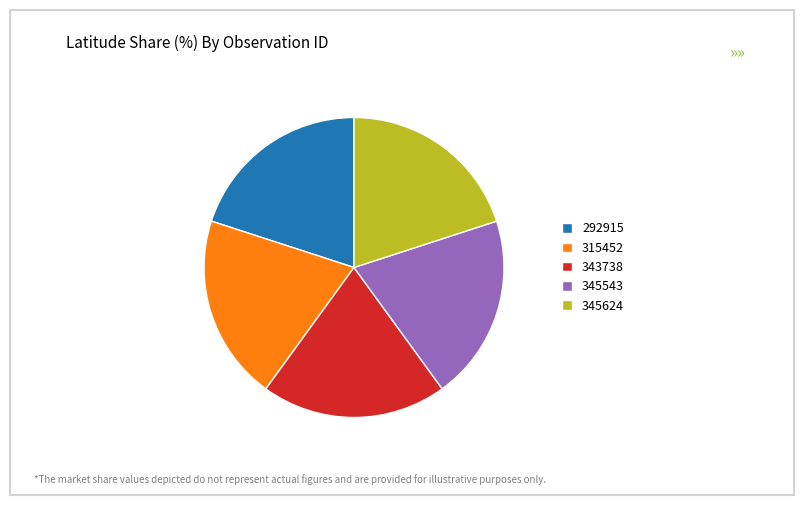

Does 315452 represent more than half of the total?

No